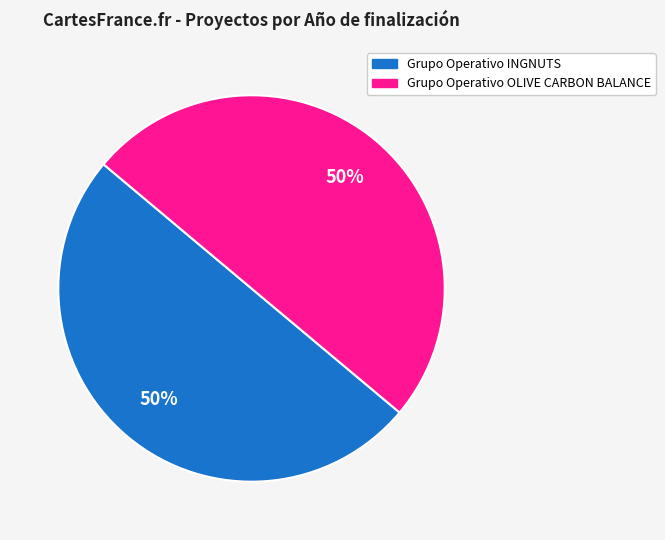

Count the number of slices in the pie.

2